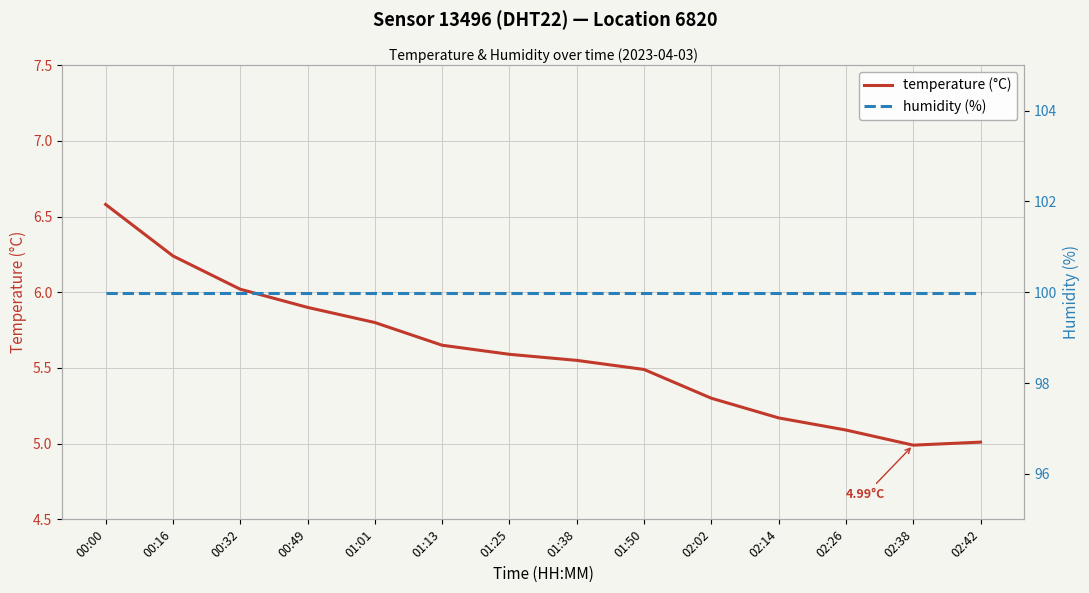

Between 02:14 and 01:13, which is larger?

01:13